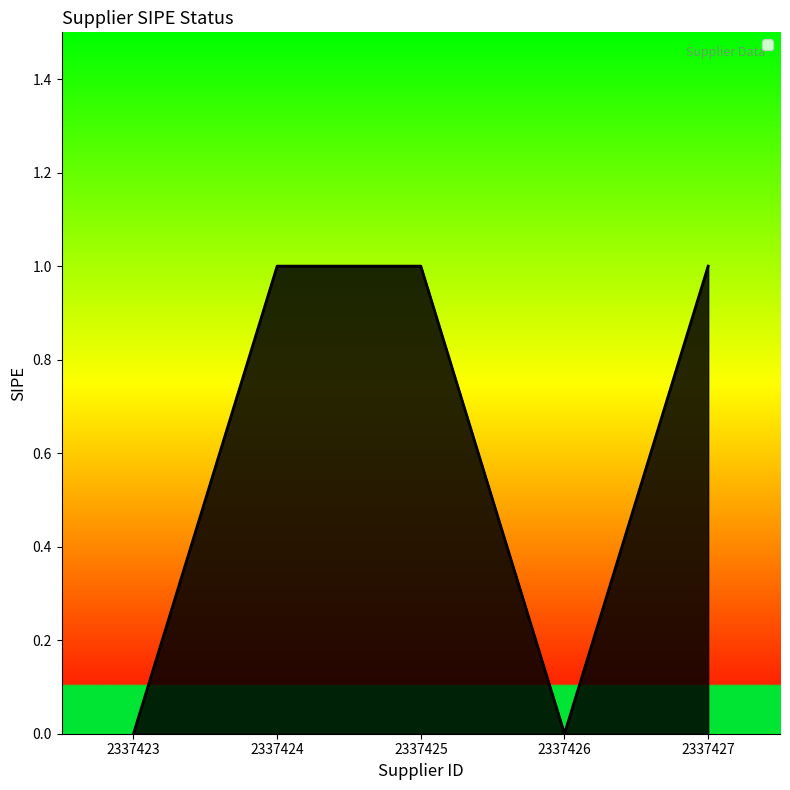

What is the greatest value displayed?

1